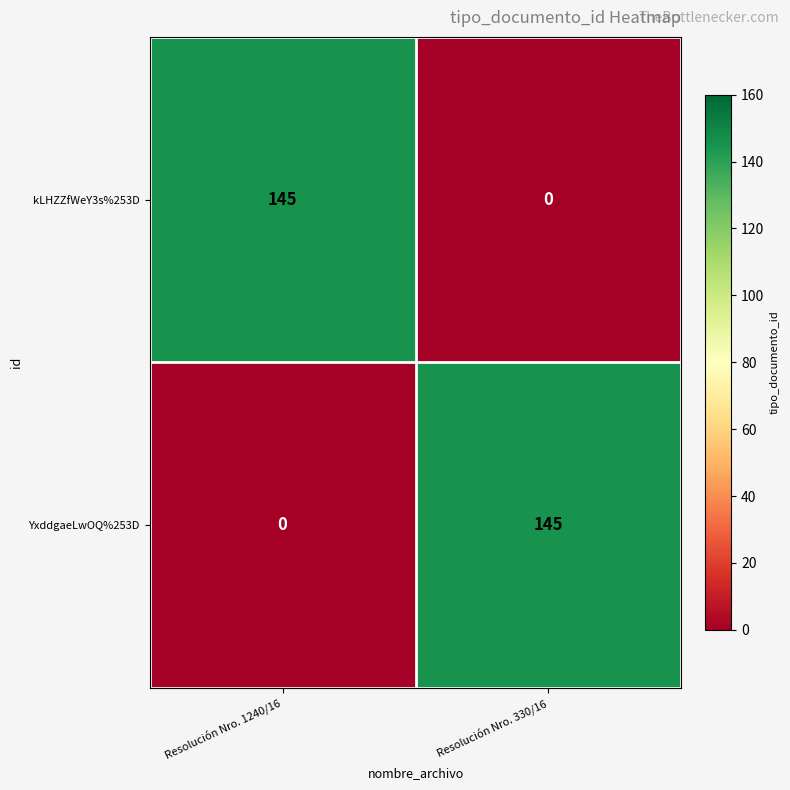

At Resolución Nro. 1240/16, list the series in order from largest to smallest.

kLHZZfWeY3s%253D, YxddgaeLwOQ%253D